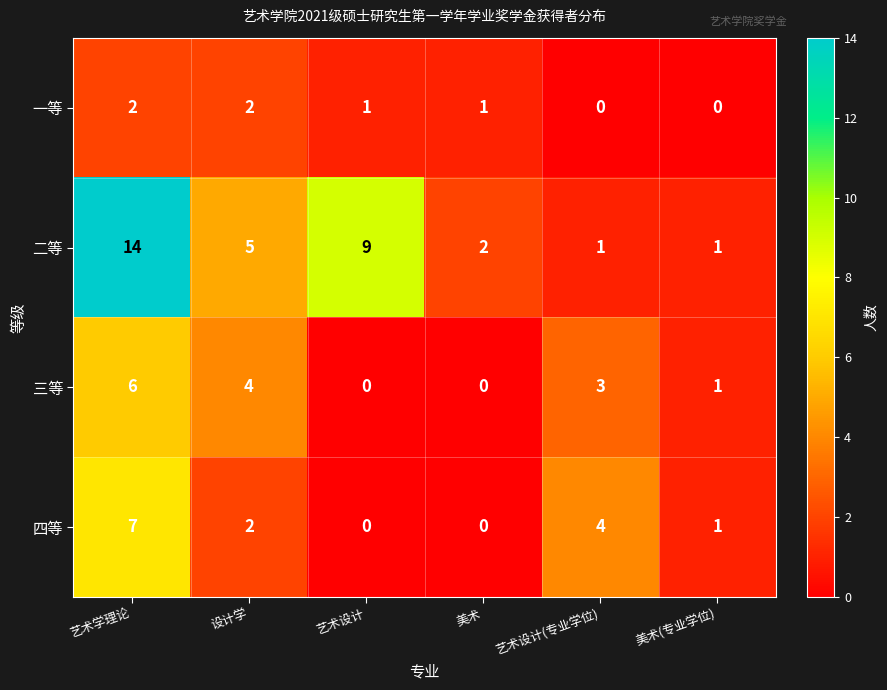

How many data points in 三等 are less than 3?

3